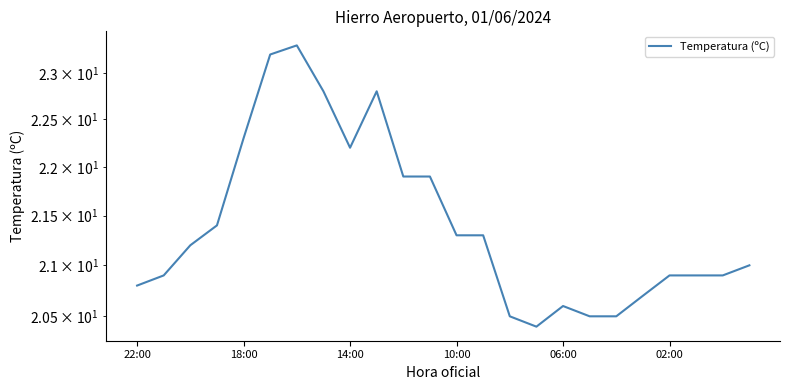

What is the change in value from 18:00 to 18?

-0.4